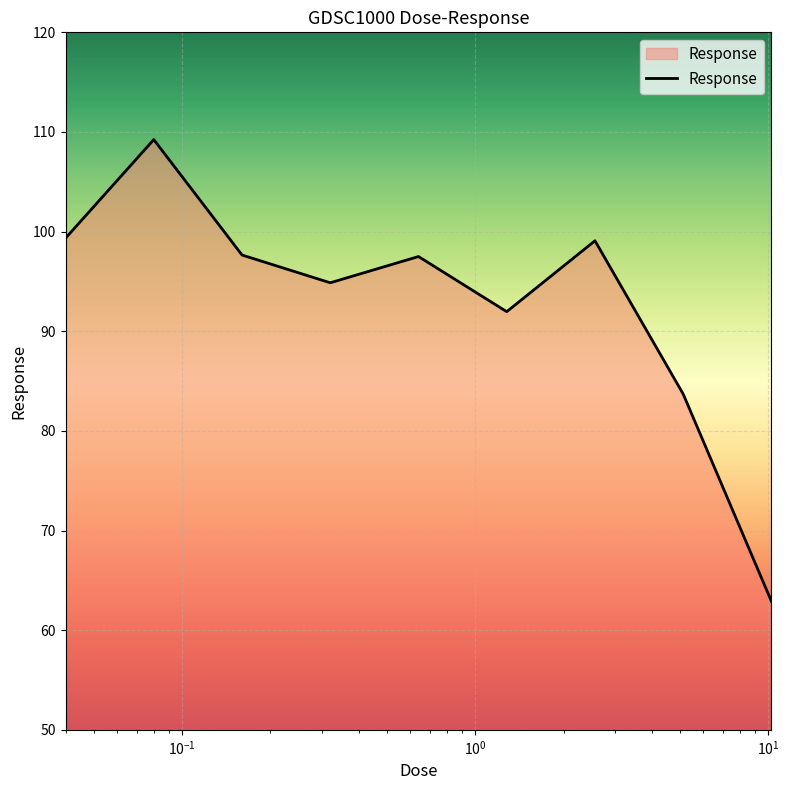

What is the minimum value shown in the chart?

62.9